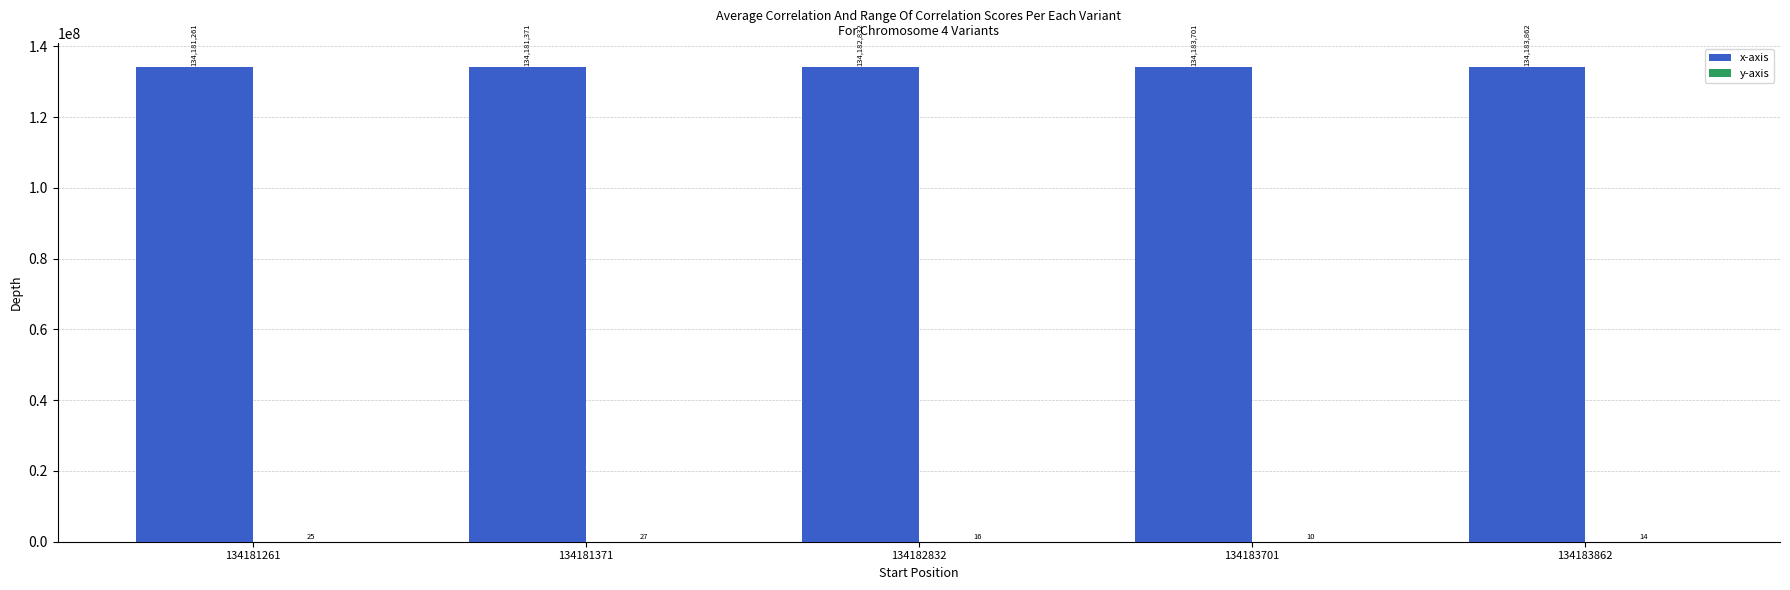

At which category is the sum across all series the highest?

134183862